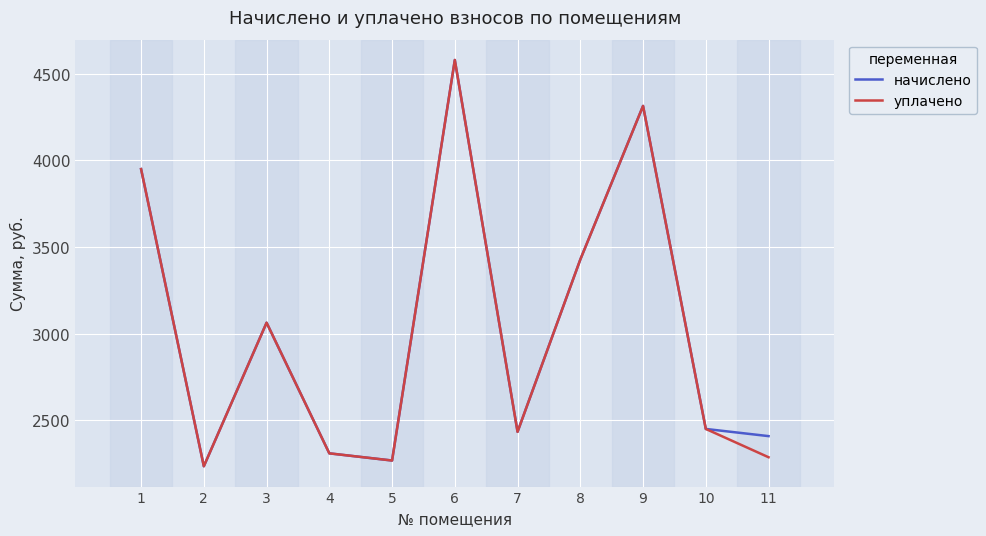

Does the chart have visible grid lines?

Yes